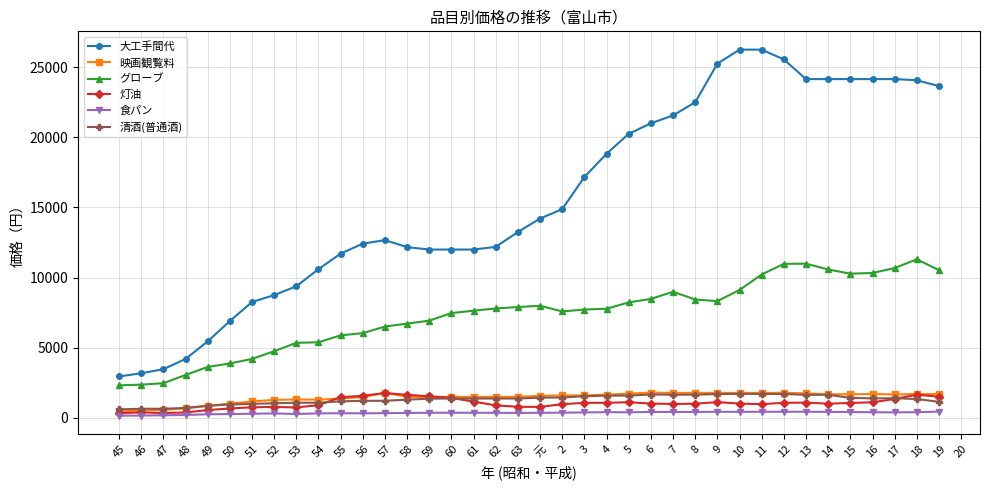

What is the total value across all series at 52?

16917